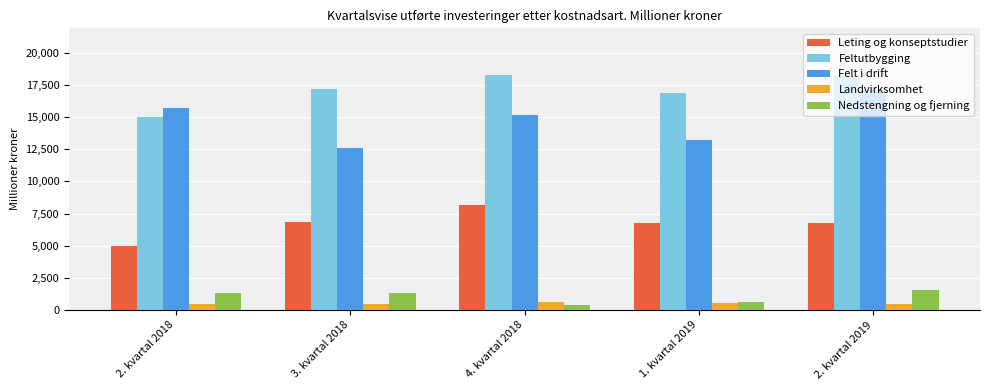

What is the average value of the Felt i drift series?

14757